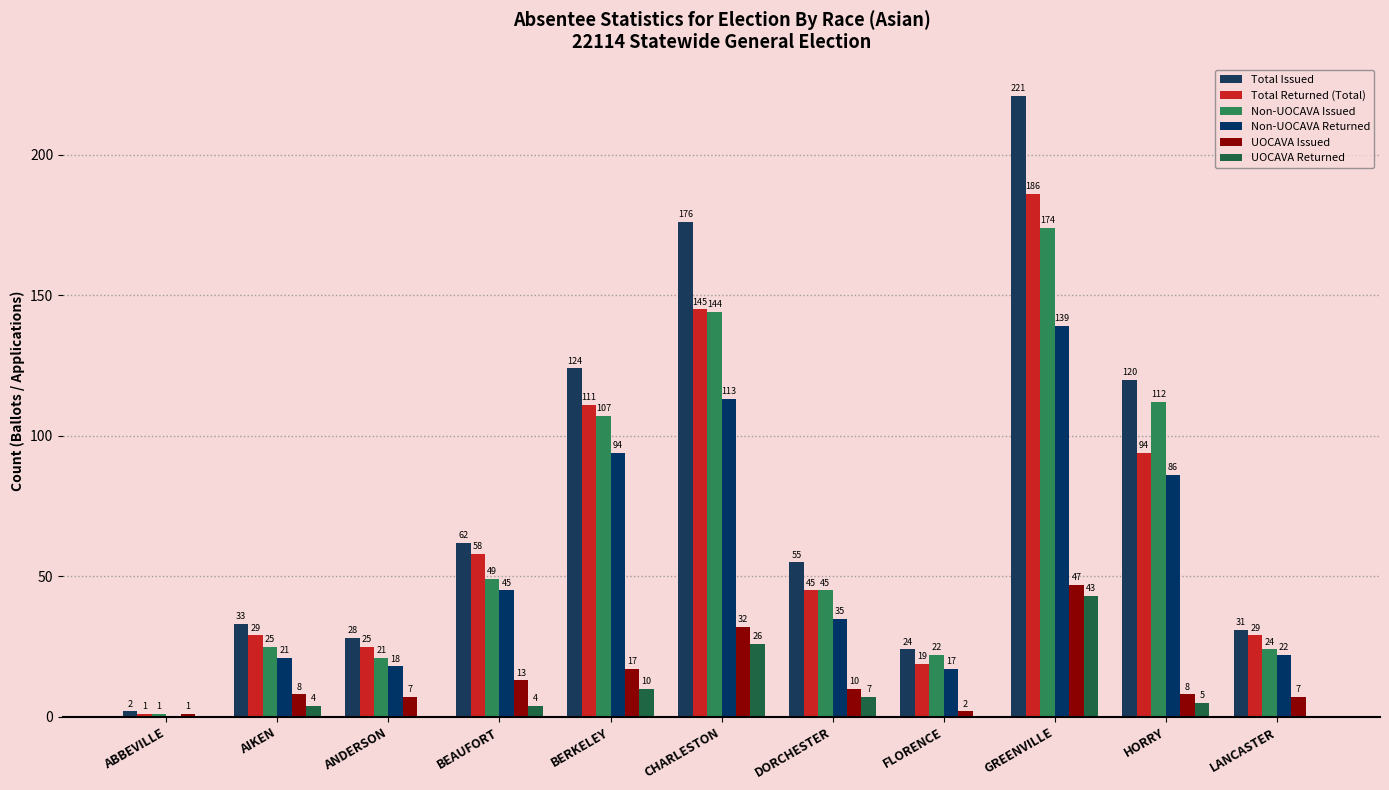

How many groups of bars are there?

11